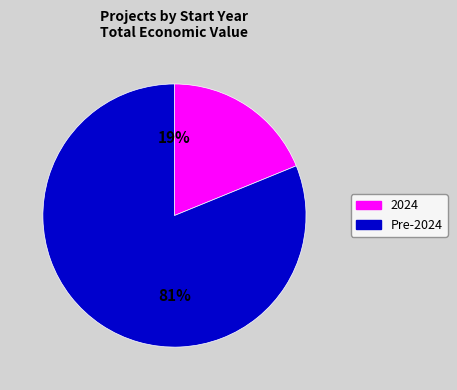

Does any single category account for the majority?

Yes